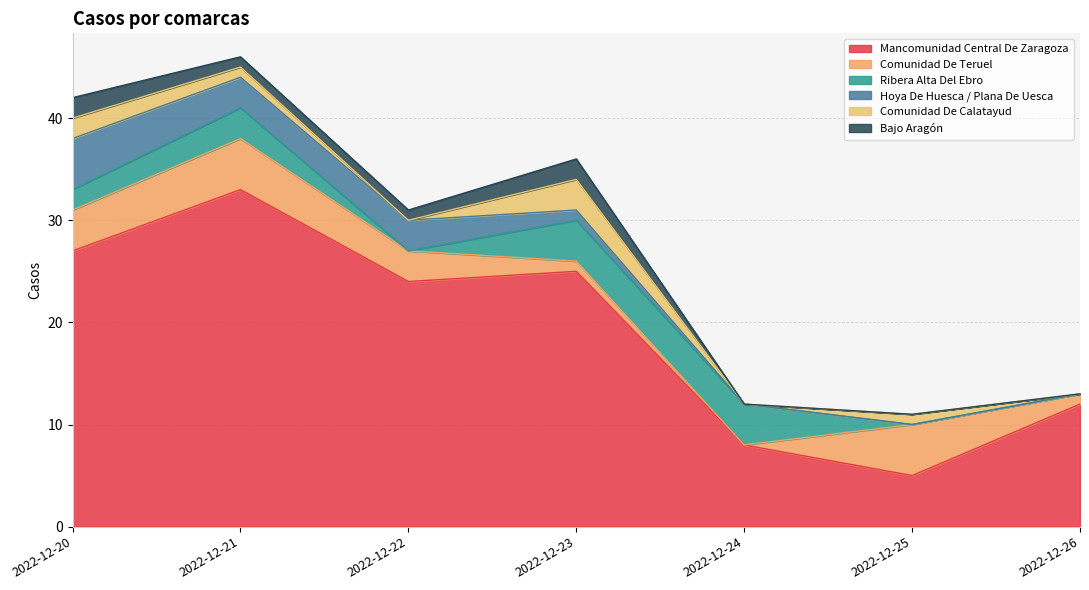

How many Ribera Alta Del Ebro values are between 0 and 4?

7